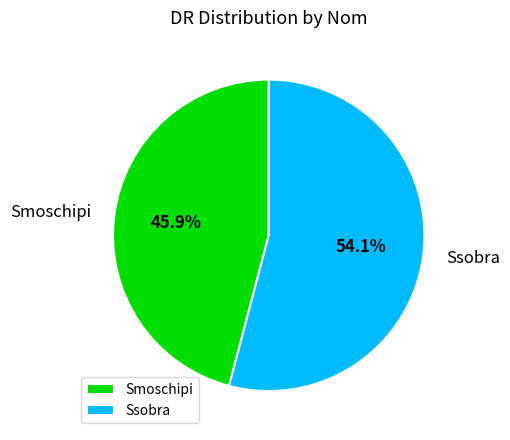

Which has a higher value, Smoschipi or Ssobra?

Ssobra